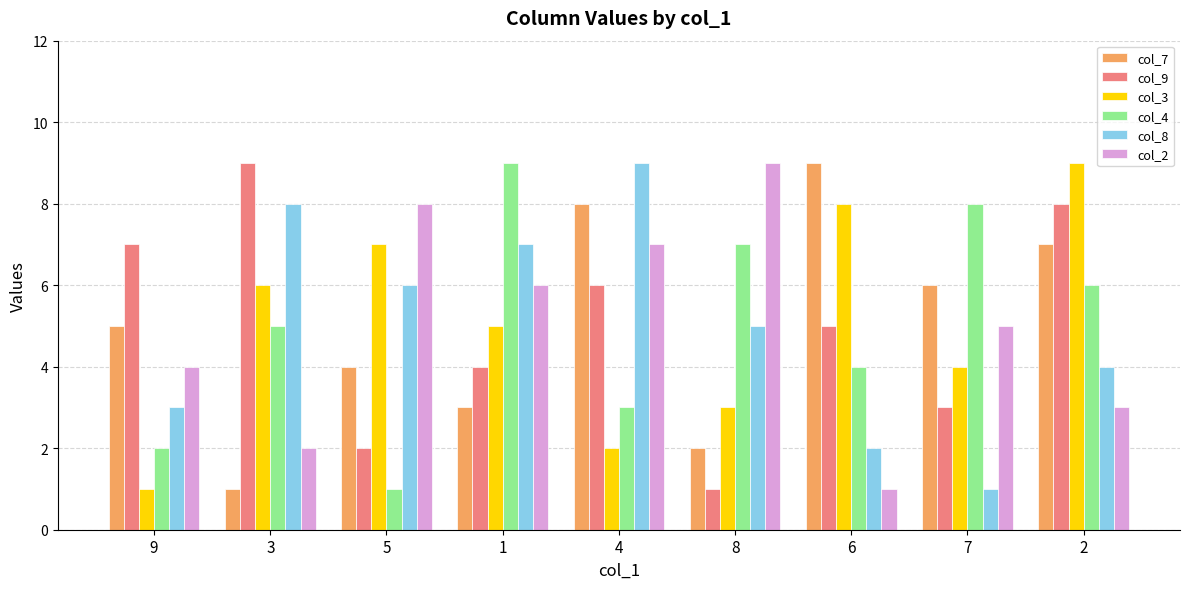

How many data points does each series have?

9